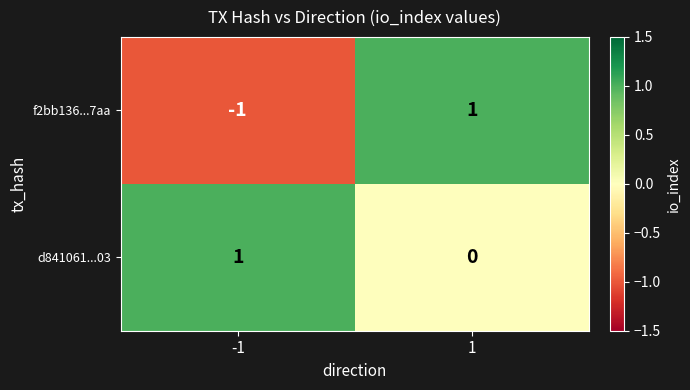

List the series in order of their overall mean, lowest first.

f2bb136...7aa, d841061...03